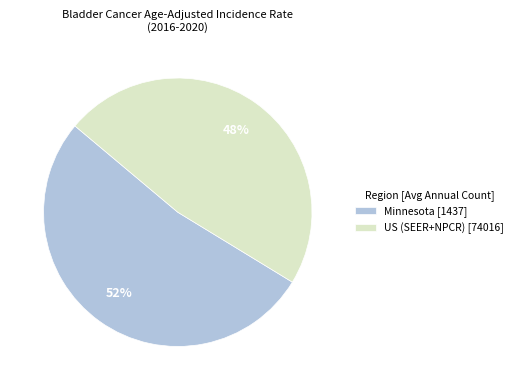

Does any single category account for the majority?

Yes